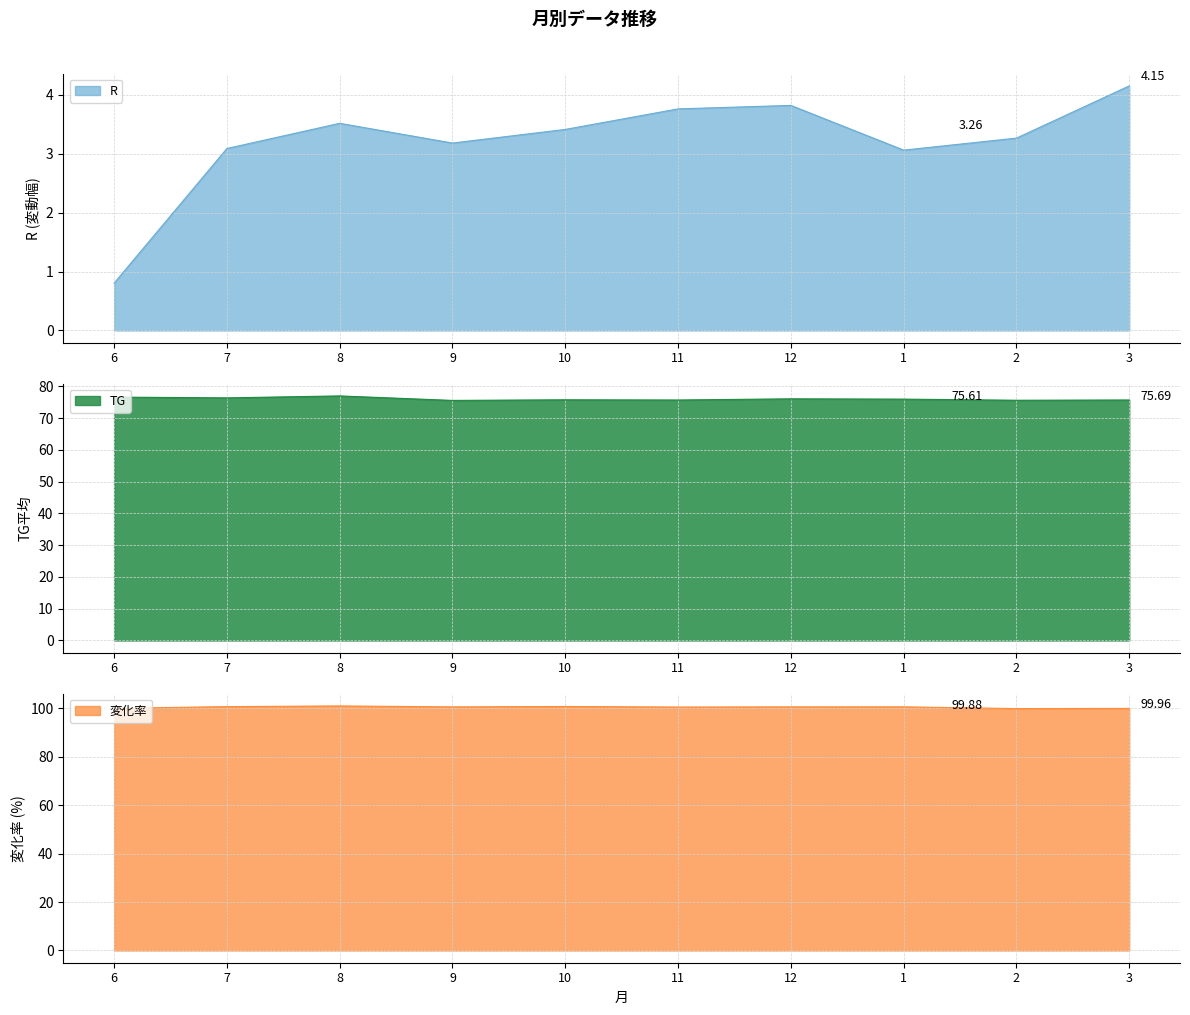

Which series has the largest total across all categories?

変化率